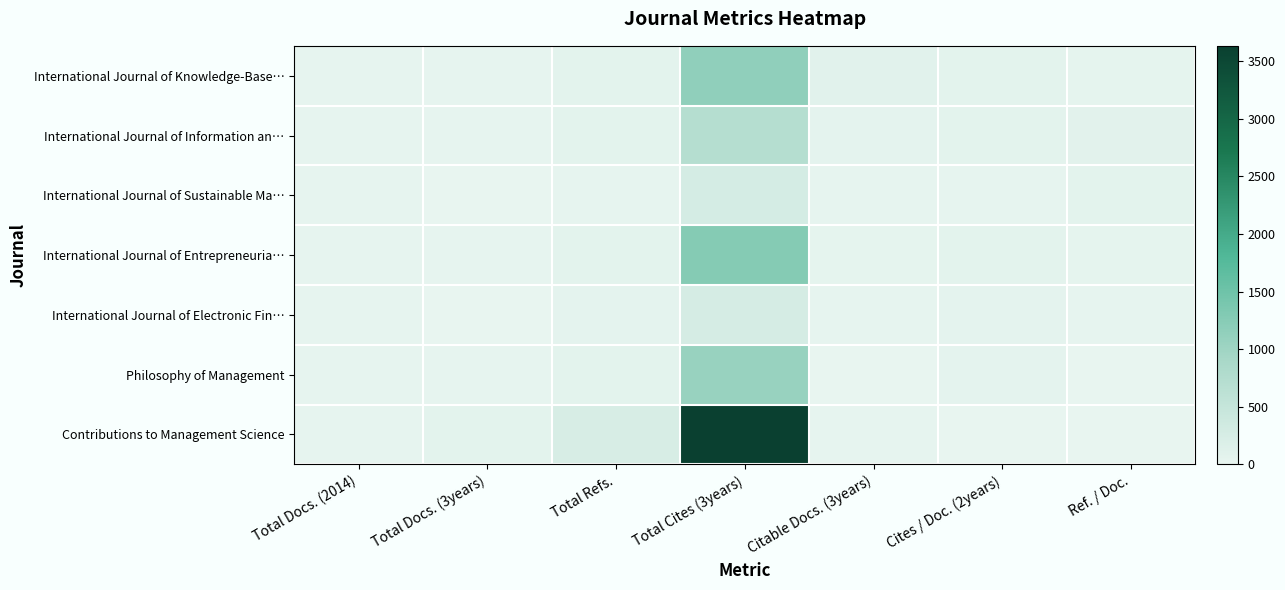

How many data points does each series have?

7